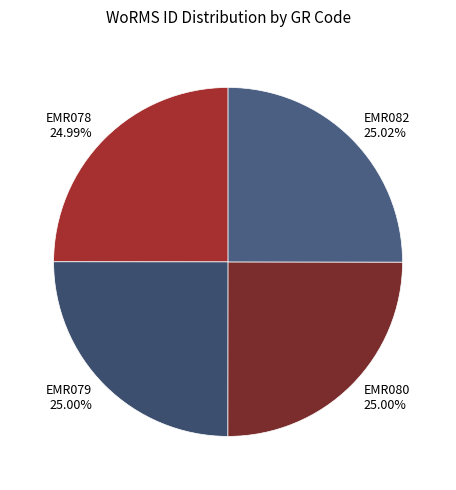

Approximately how many times larger is the value at EMR079 compared to EMR082?

1.0